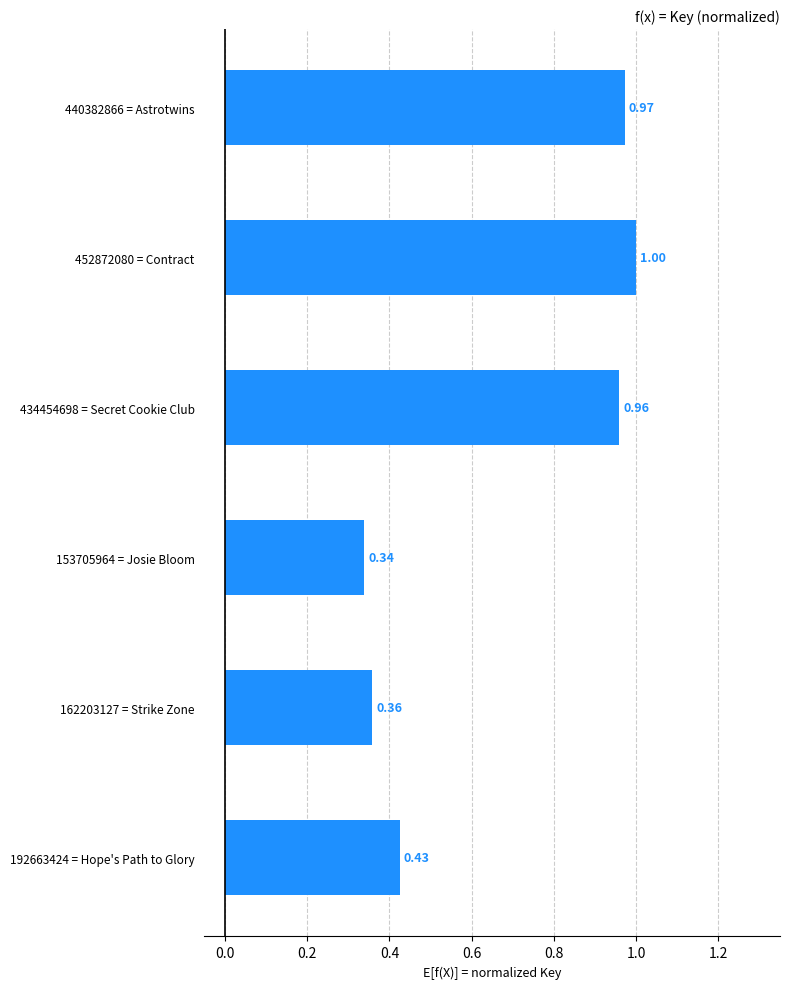

How many bars are there in total?

6